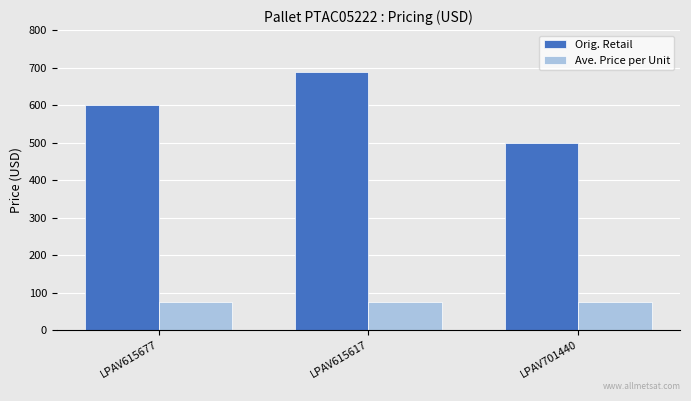

Is it true that Orig. Retail equals 599.0 at LPAV615677?

True